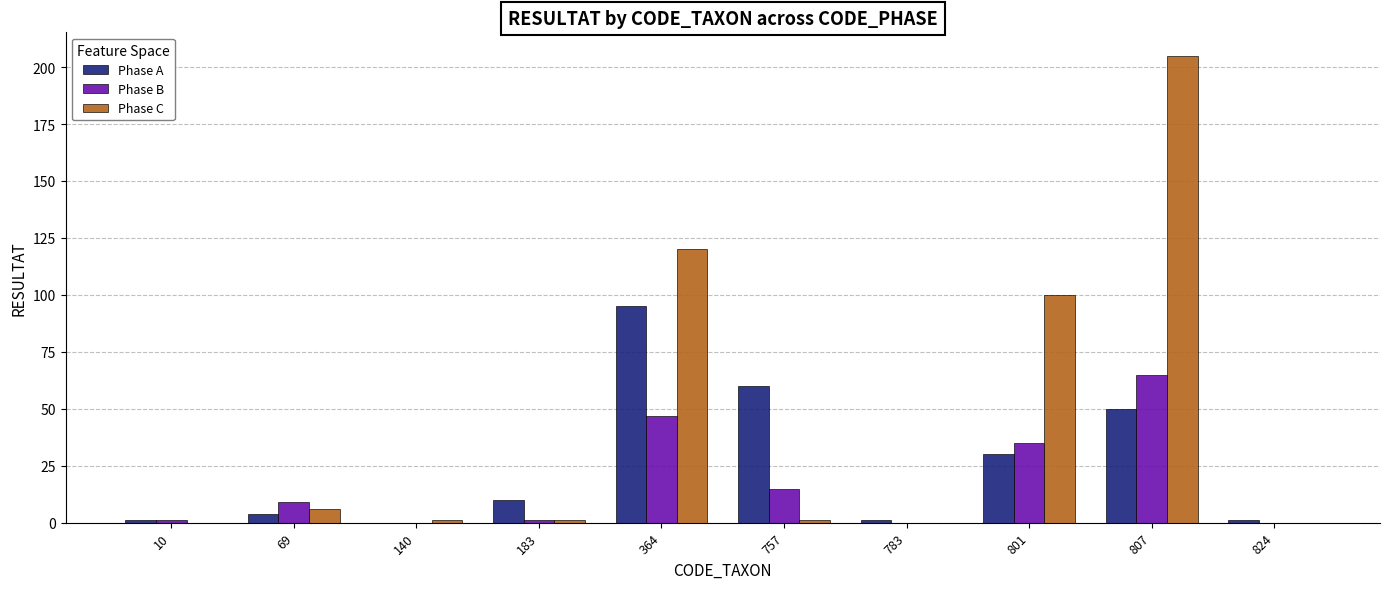

Count the number of categories in the chart.

10